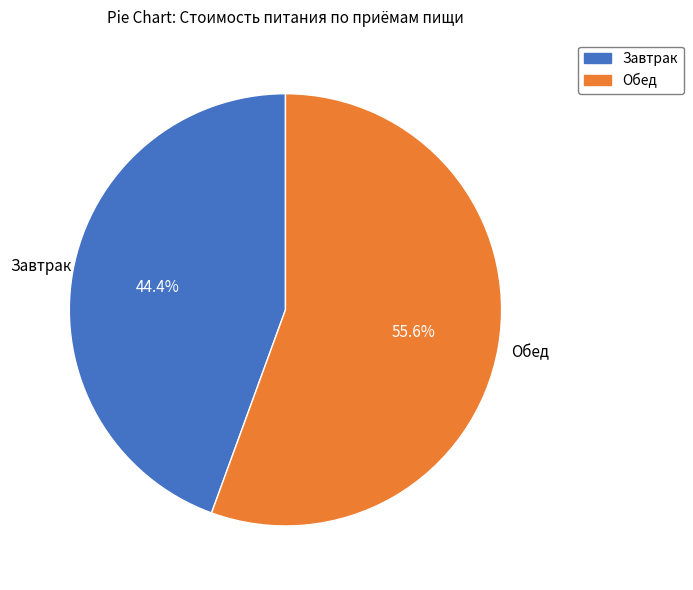

Count the number of slices in the pie.

2